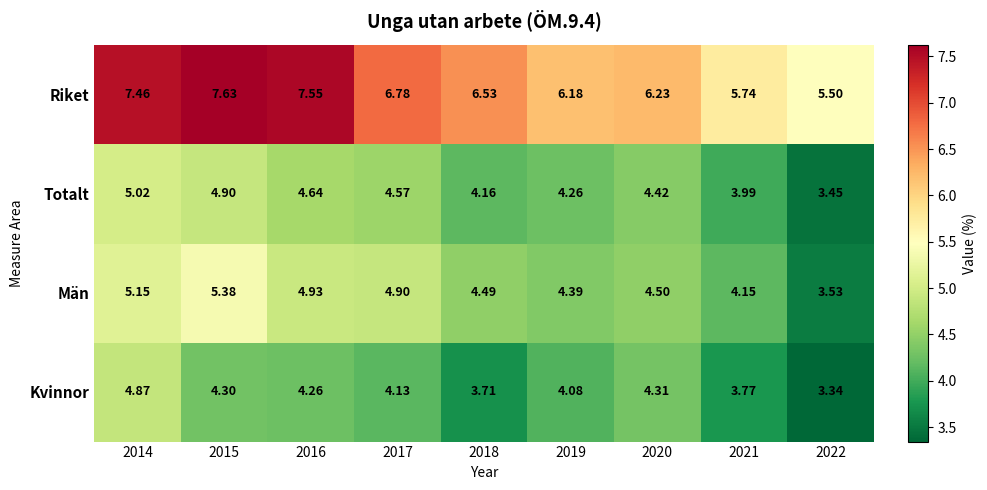

Rank the series by their maximum value, from highest to lowest.

Riket, Män, Totalt, Kvinnor